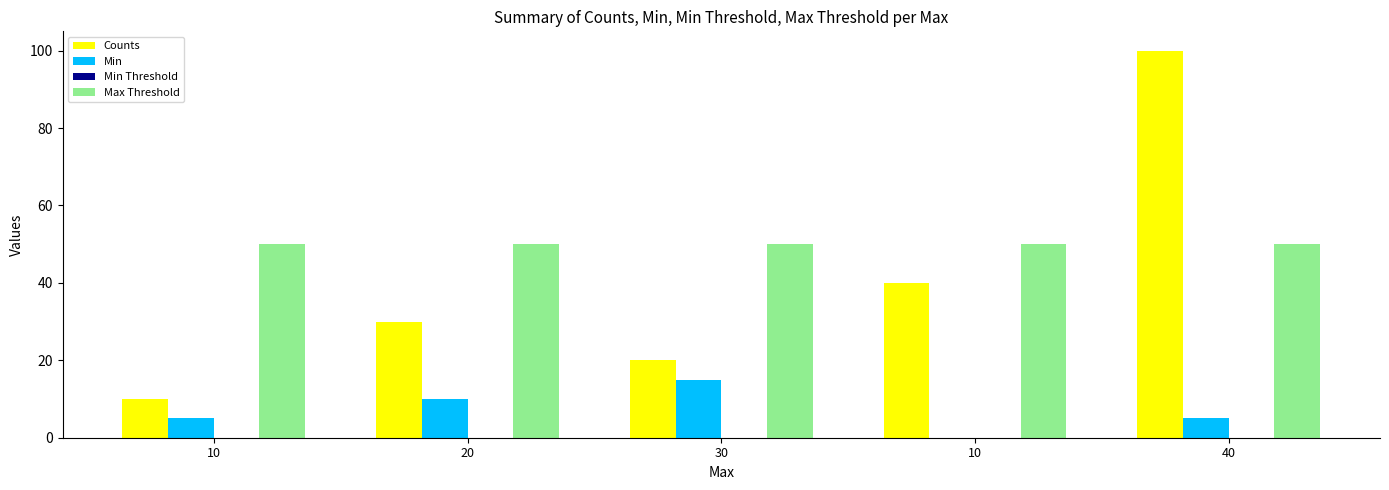

Count the number of categories in the chart.

5